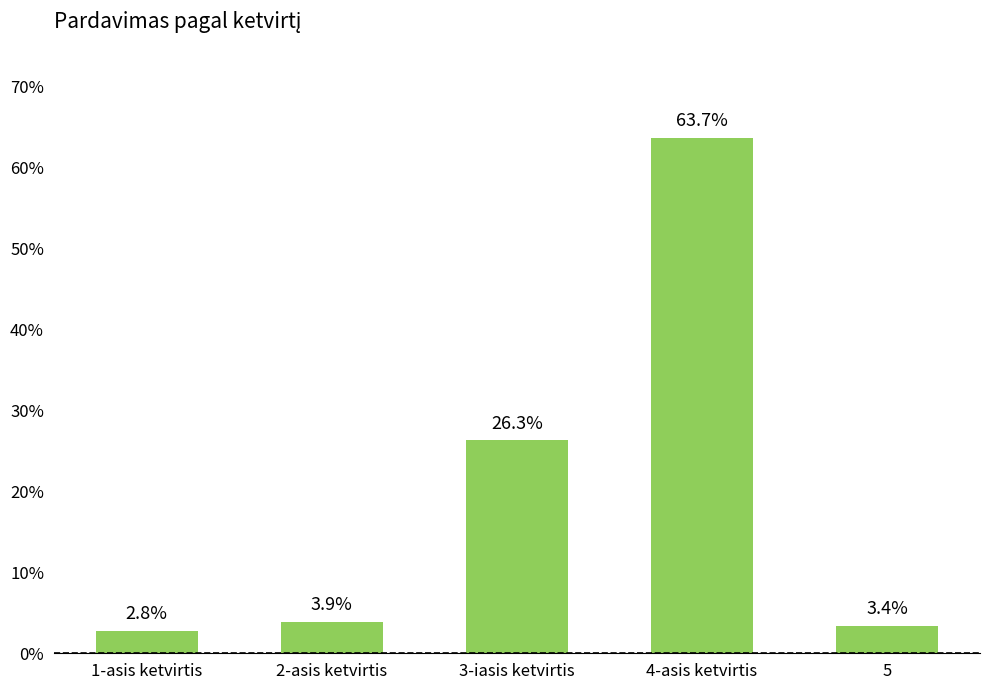

Where is the data nearest to the value 0?

1-asis ketvirtis